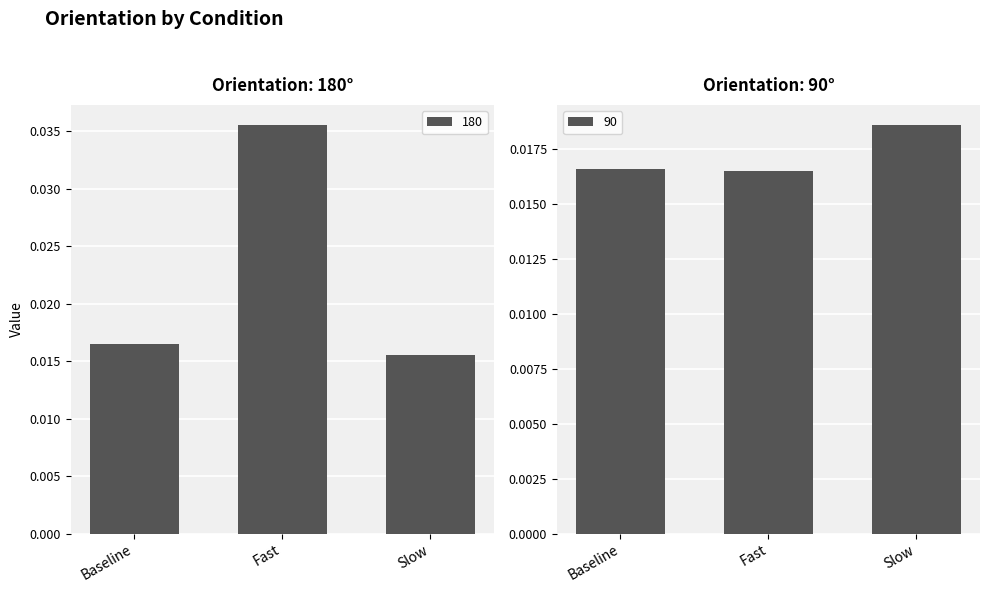

How many bars are there in total?

6